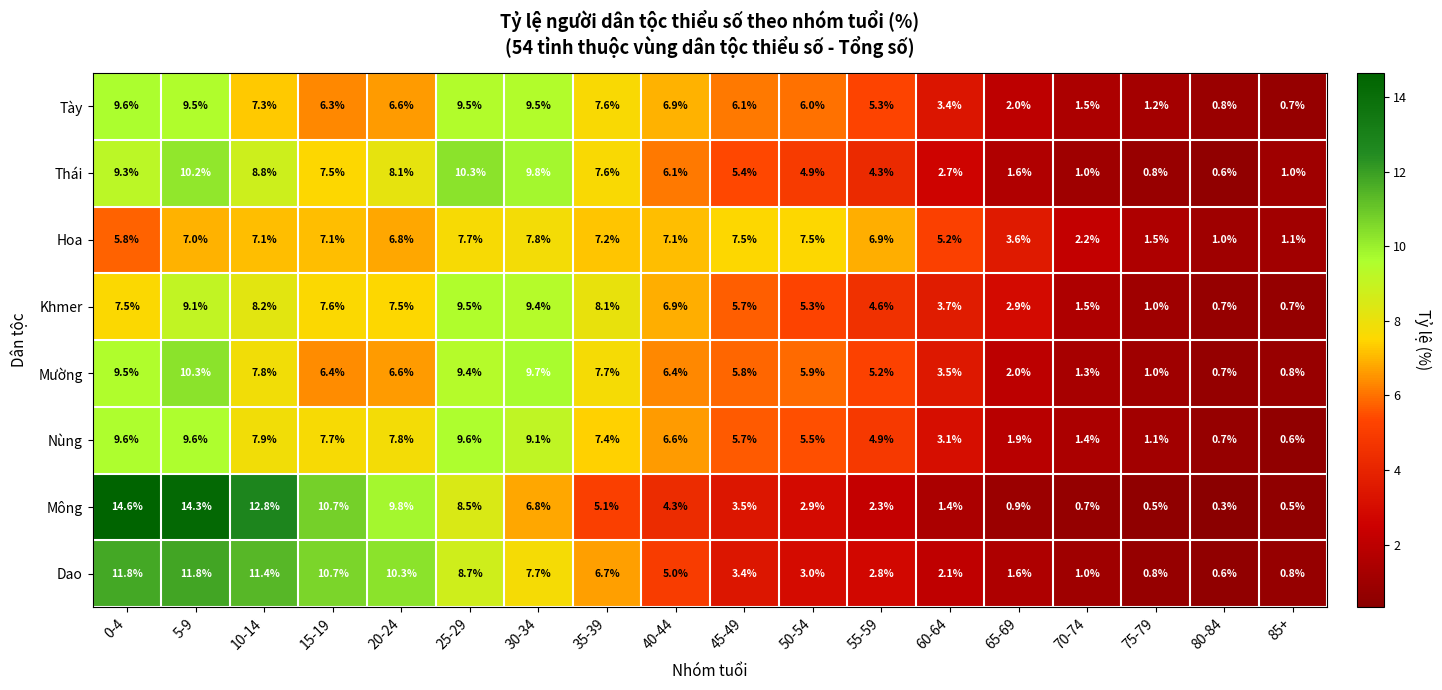

Which category has the lowest value across all series?

80-84